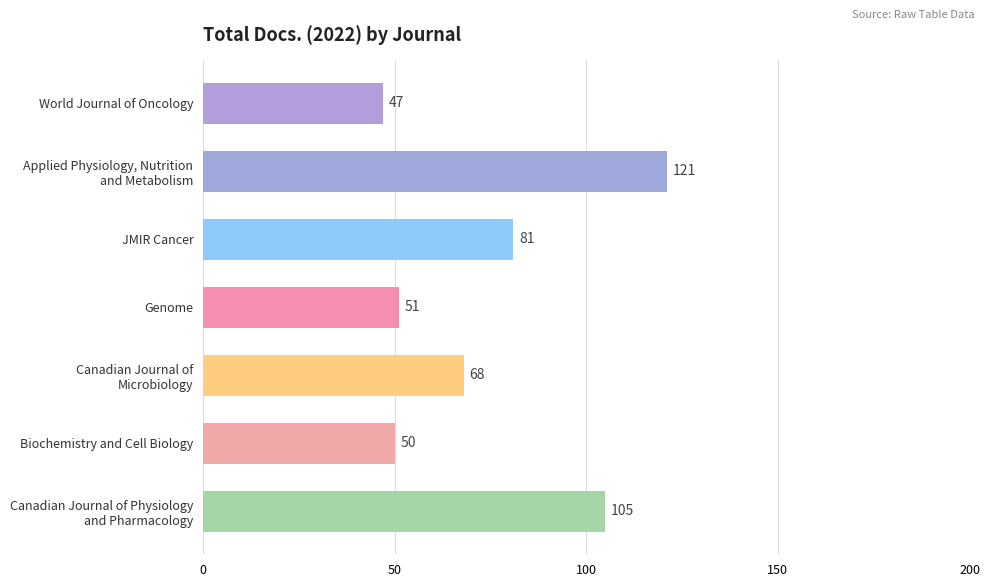

Reading top to bottom, what are all the values shown in this chart?

47	121	81	51	68	50	105